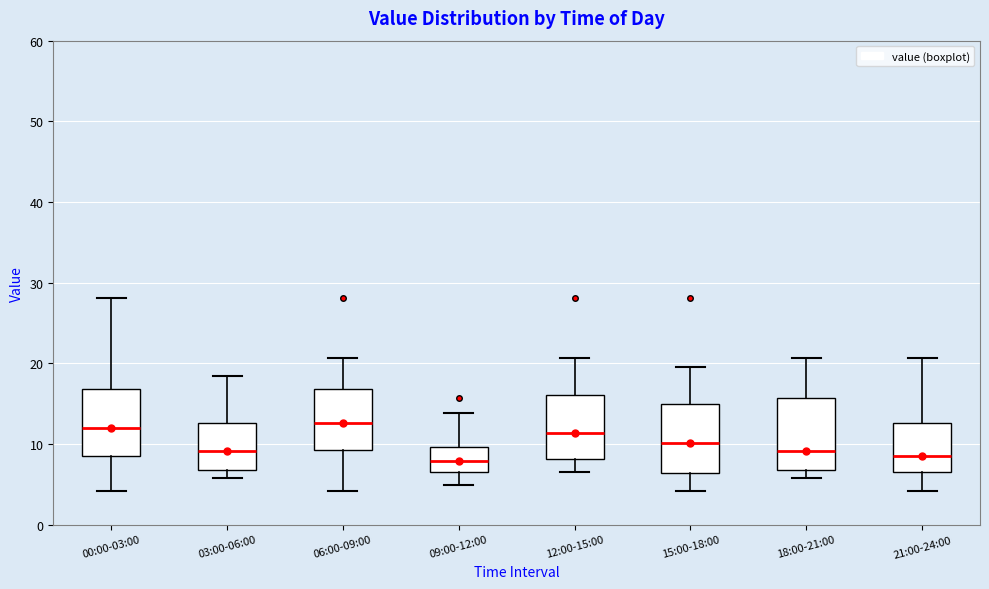

Reading left to right, read every box against the y-axis: the position of its median line, the range the box covers, and the ends of its whiskers. The values are not printed on the chart, so give them approximately, as read against the axis.

00:00-03:00: median 12, box 8 to 17, whiskers 4 to 28
03:00-06:00: median 9, box 7 to 13, whiskers 6 to 18
06:00-09:00: median 13, box 9 to 17, whiskers 4 to 21
09:00-12:00: median 8, box 6 to 10, whiskers 5 to 14
12:00-15:00: median 11, box 8 to 16, whiskers 7 to 21
15:00-18:00: median 10, box 6 to 15, whiskers 4 to 20
18:00-21:00: median 9, box 7 to 16, whiskers 6 to 21
21:00-24:00: median 9, box 7 to 13, whiskers 4 to 21